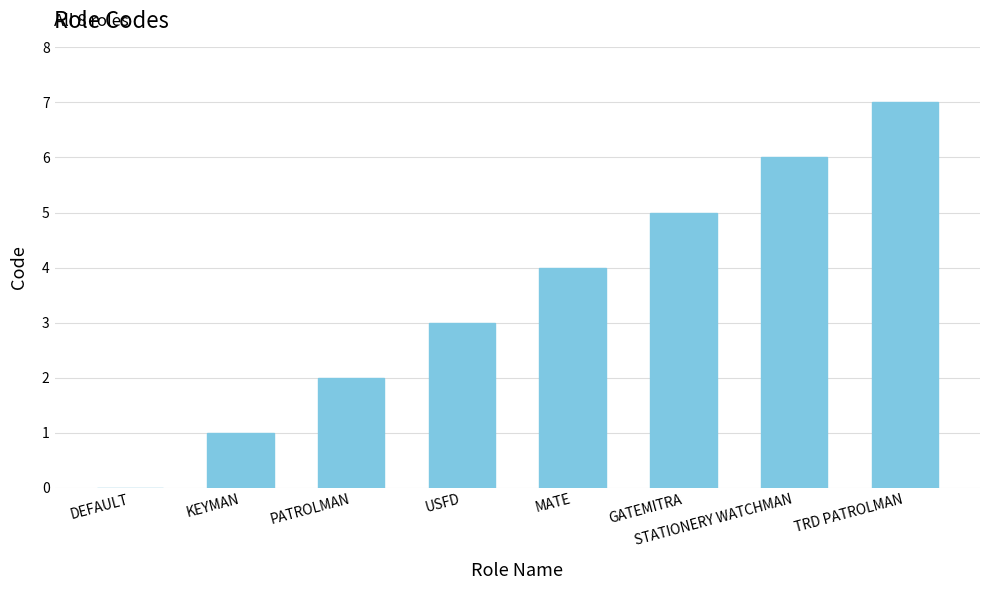

How many values are between 2 and 6?

5